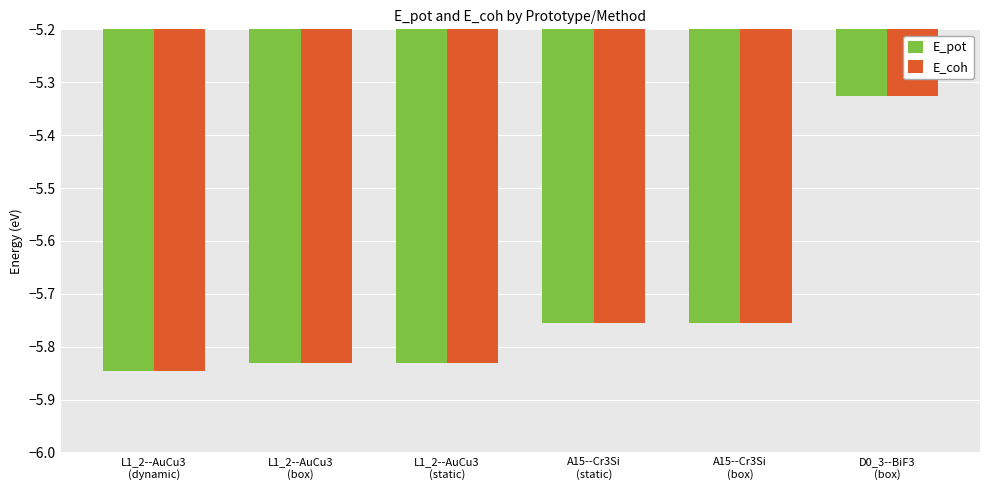

Is it true that E_pot equals -3.8 at A15--Cr3Si
(box)?

False